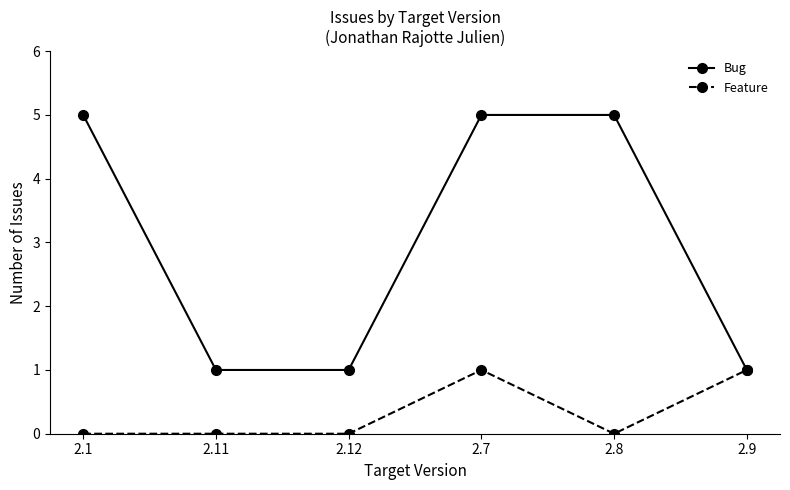

How many series are shown in this chart?

2